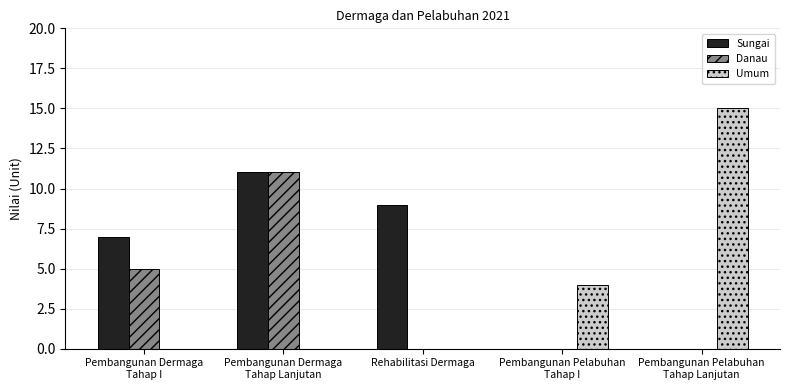

Which category has the highest value across all series?

Pembangunan Pelabuhan
Tahap Lanjutan